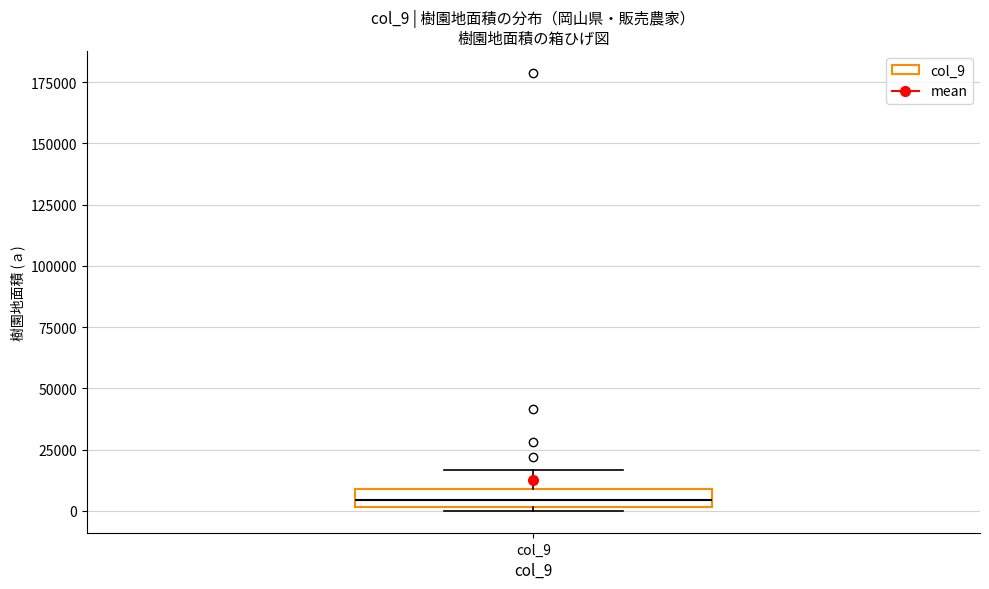

Read this box plot against the y-axis: the position of the median line, the range covered by the box, and the ends of both whiskers. The values are not printed on the chart, so give them approximately, as read against the axis.

median 5000, box 0 to 10000, whiskers 0 (just below the box's lower edge) to 15000